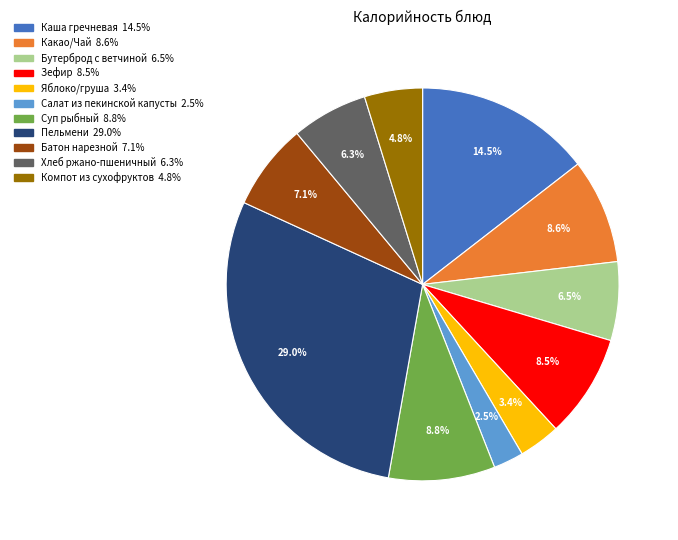

What is the largest slice in the pie chart?

Пельмени